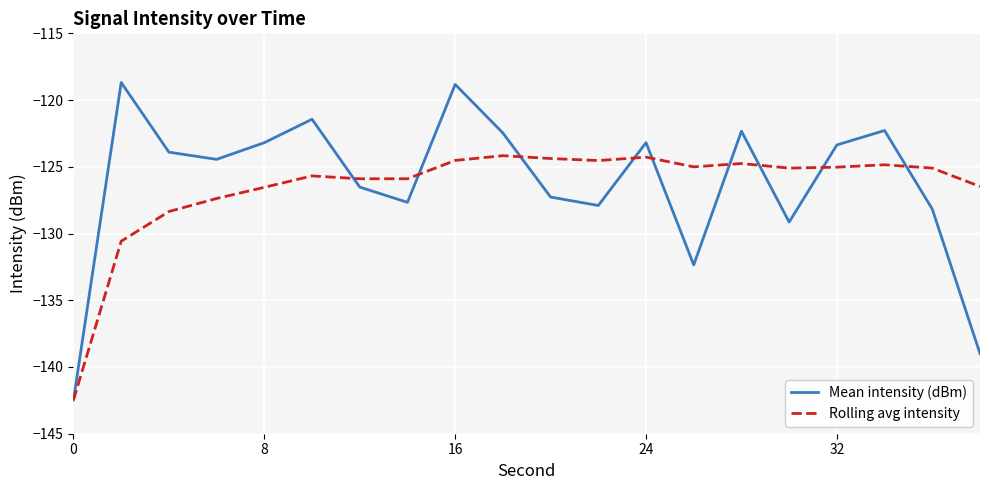

Which series has the widest spread of values?

Mean intensity (dBm)